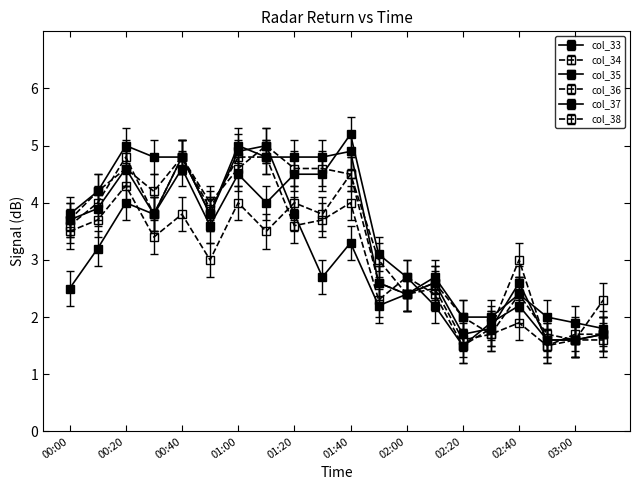

How many lines are shown in the chart?

6